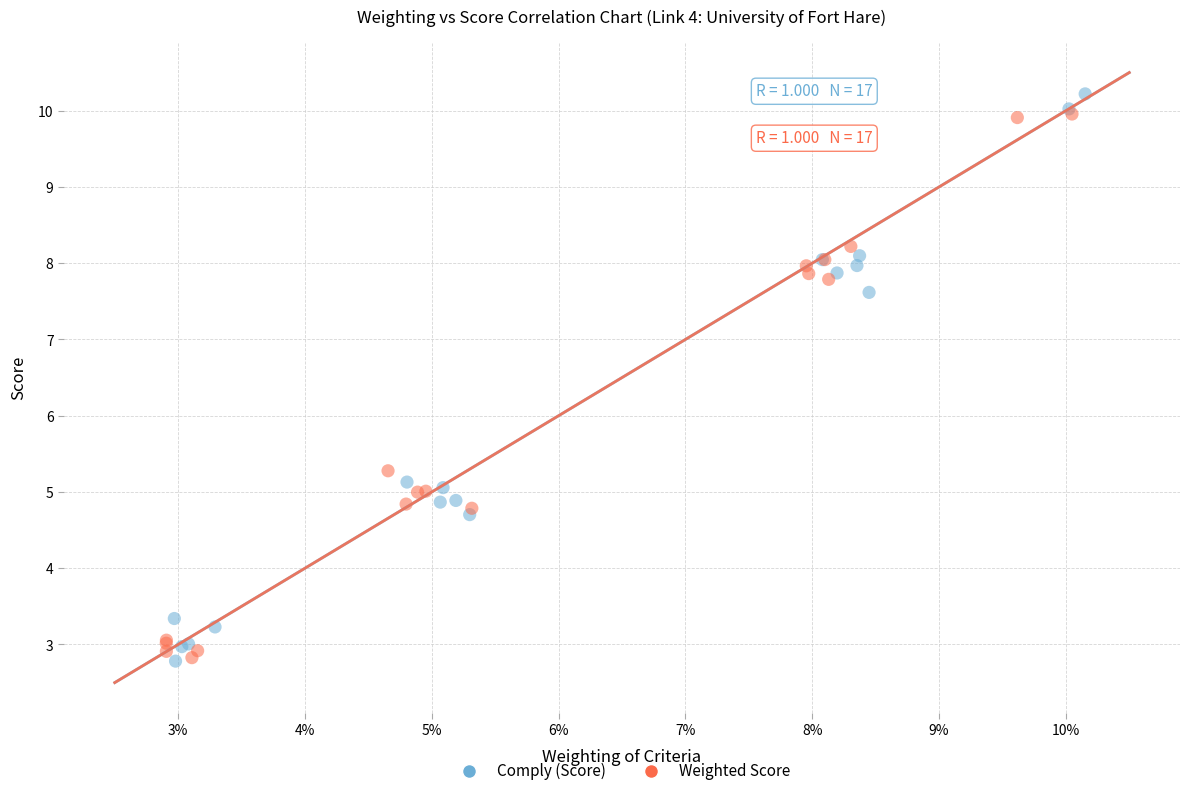

Which series has the largest Y range (max minus min)?

Comply (Score)